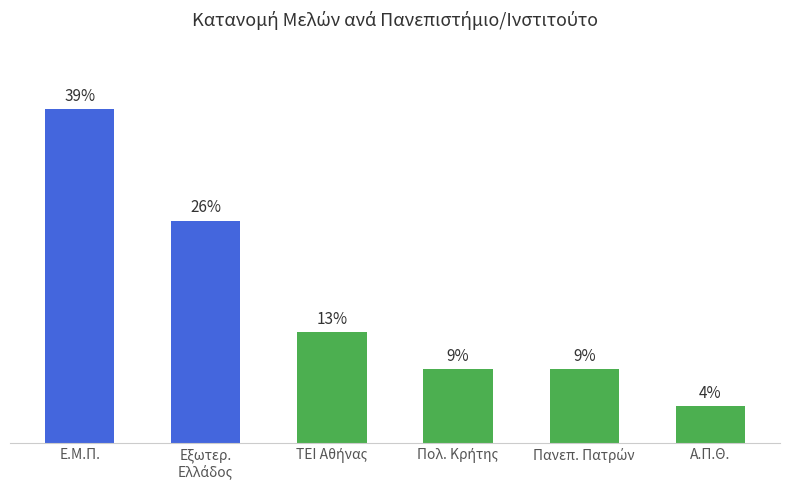

At which category does the chart reach its minimum across all series?

Α.Π.Θ.